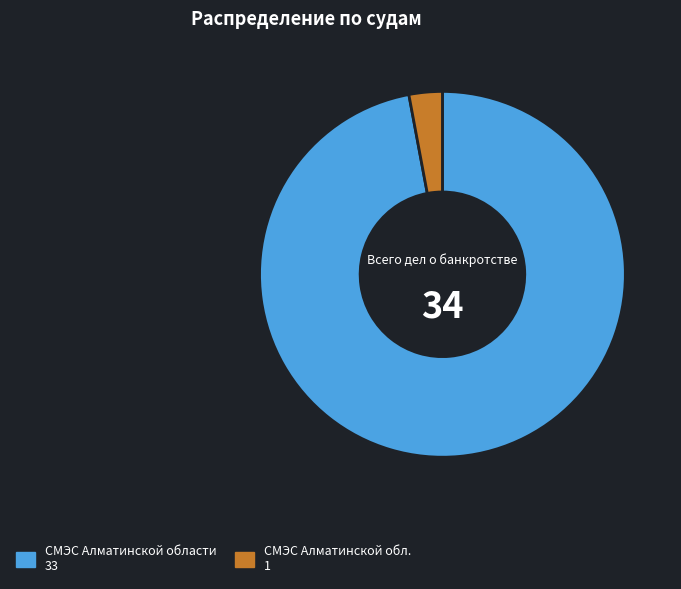

Rank the categories by value from lowest to highest.

СМЭС Алматинской обл., СМЭС Алматинской области